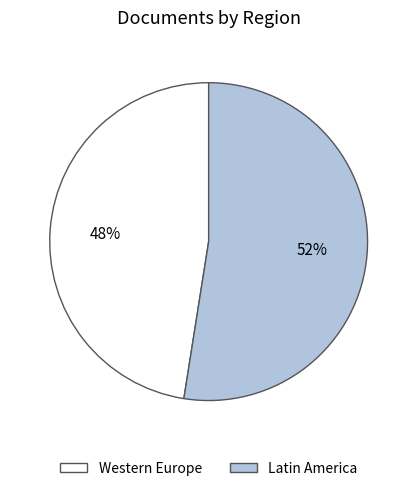

Between Latin America and Western Europe, which is larger?

Latin America